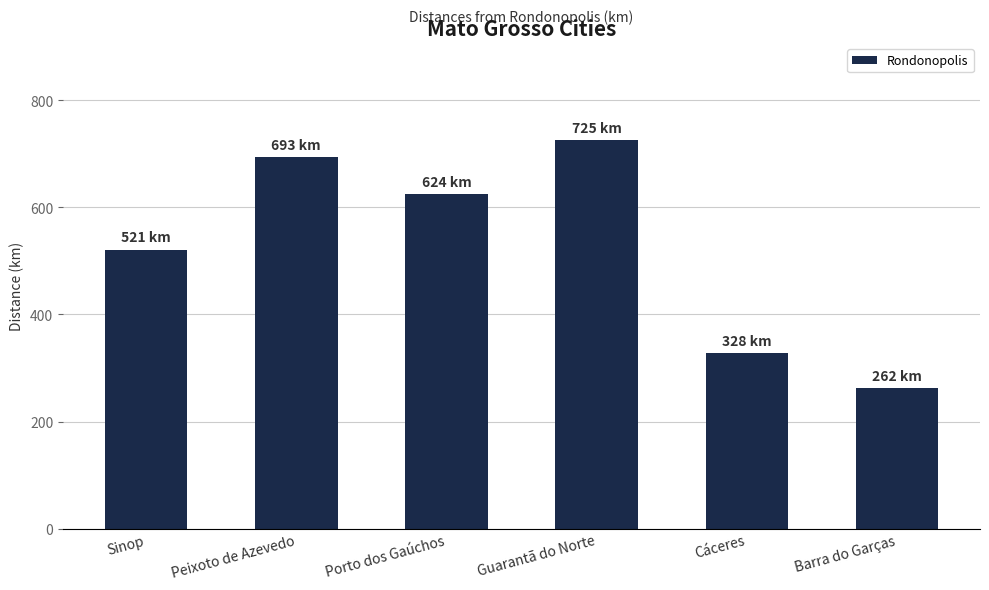

Rank the categories by value from highest to lowest.

Guarantã do Norte, Peixoto de Azevedo, Porto dos Gaúchos, Sinop, Cáceres, Barra do Garças